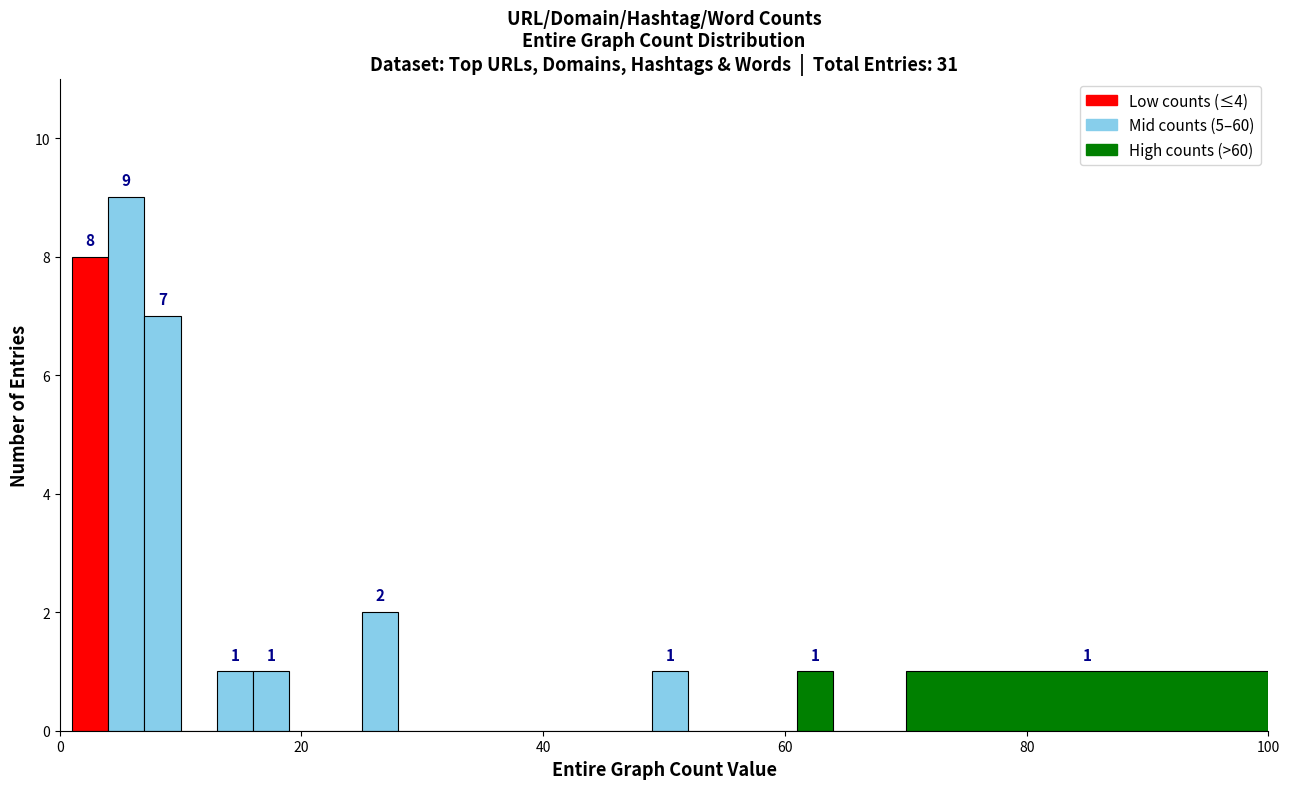

Read against the x-axis, roughly where is the centre of the tallest bar?

6